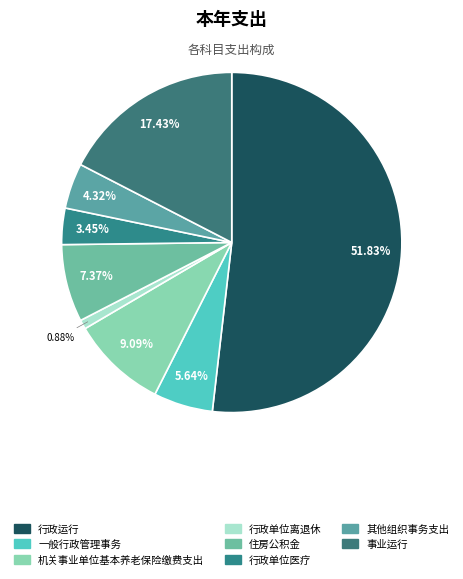

How much of the chart is everything except 行政运行?

48.2%